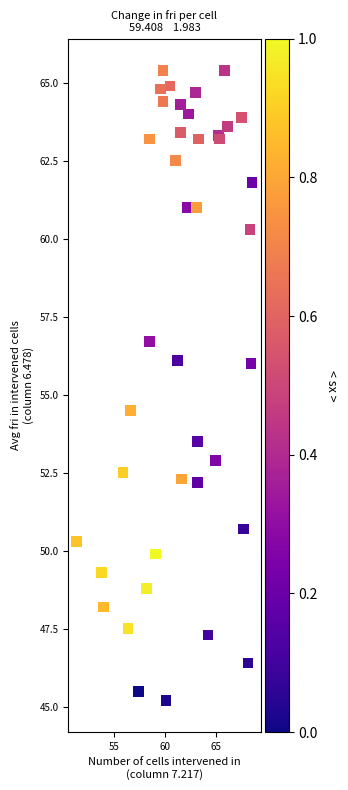

What Y value in the scatter plot is closest to 55?

54.5